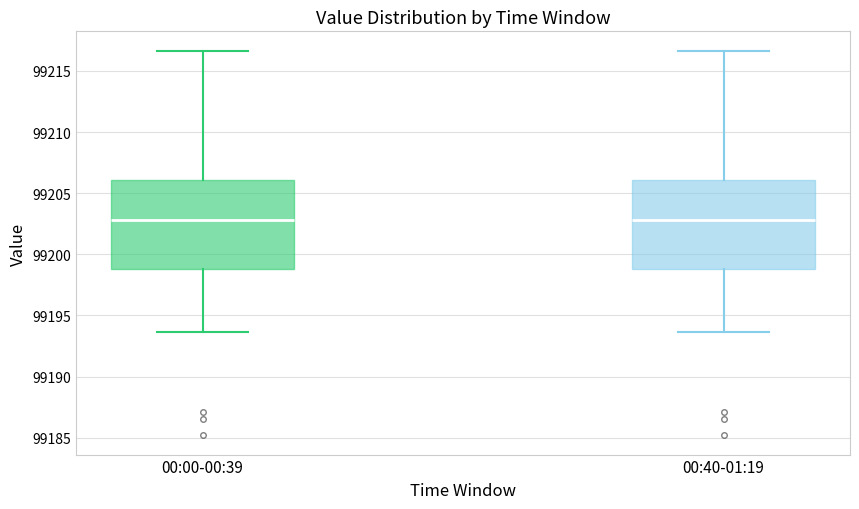

Reading left to right, transcribe this box plot: for each box, give where its median line is, the range the box spans, and where its two whiskers end, as read against the y-axis. The values are not printed on the chart, so give them approximately, as read against the axis.

00:00-00:39: median 99203.0, box 99199.0 to 99206.0, whiskers 99193.5 to 99216.5
00:40-01:19: median 99203.0, box 99199.0 to 99206.0, whiskers 99193.5 to 99216.5